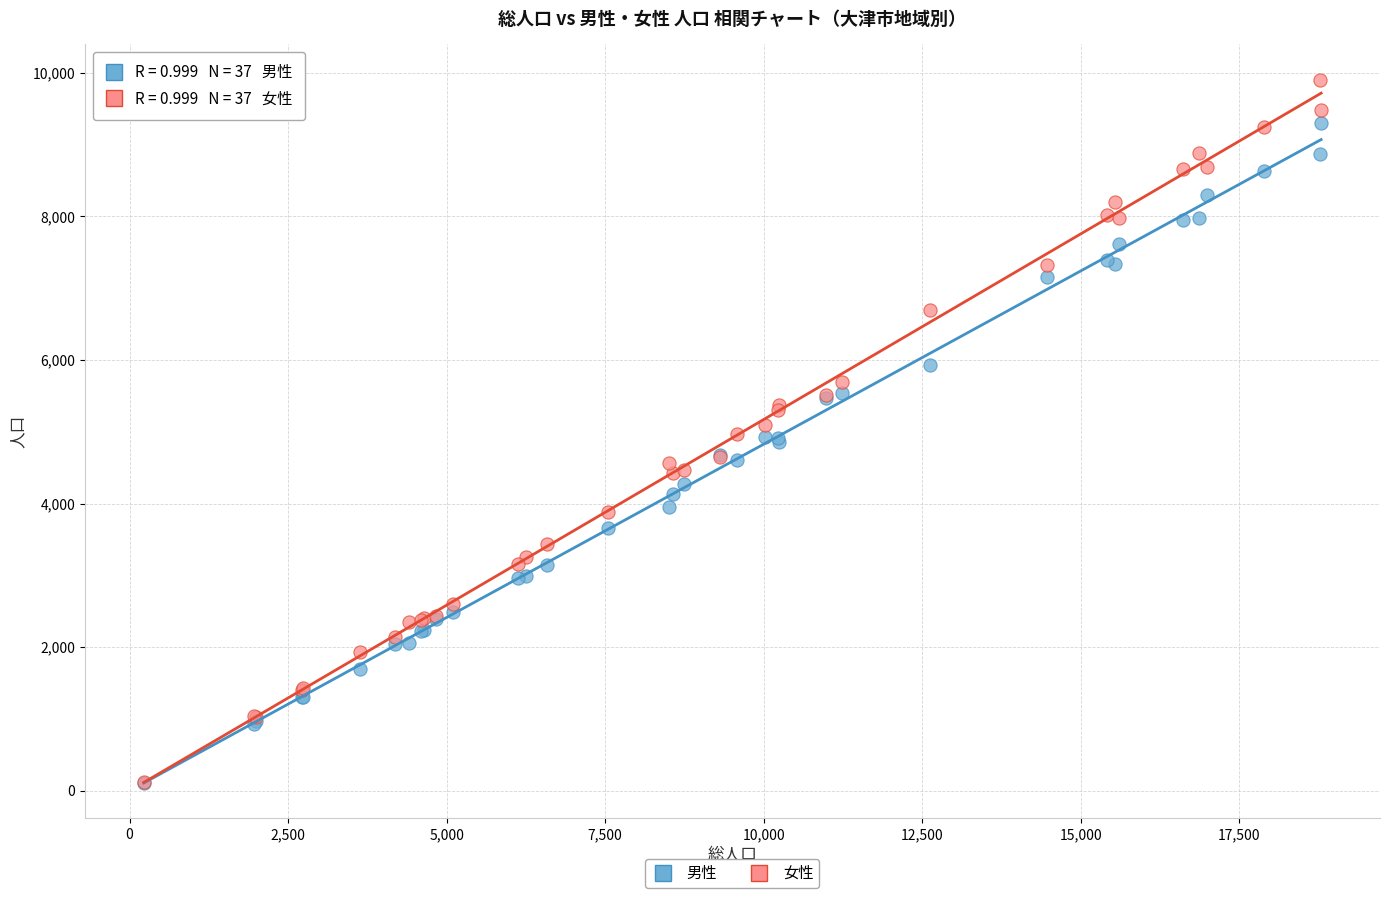

What are all the series names shown in the legend?

男性, 女性